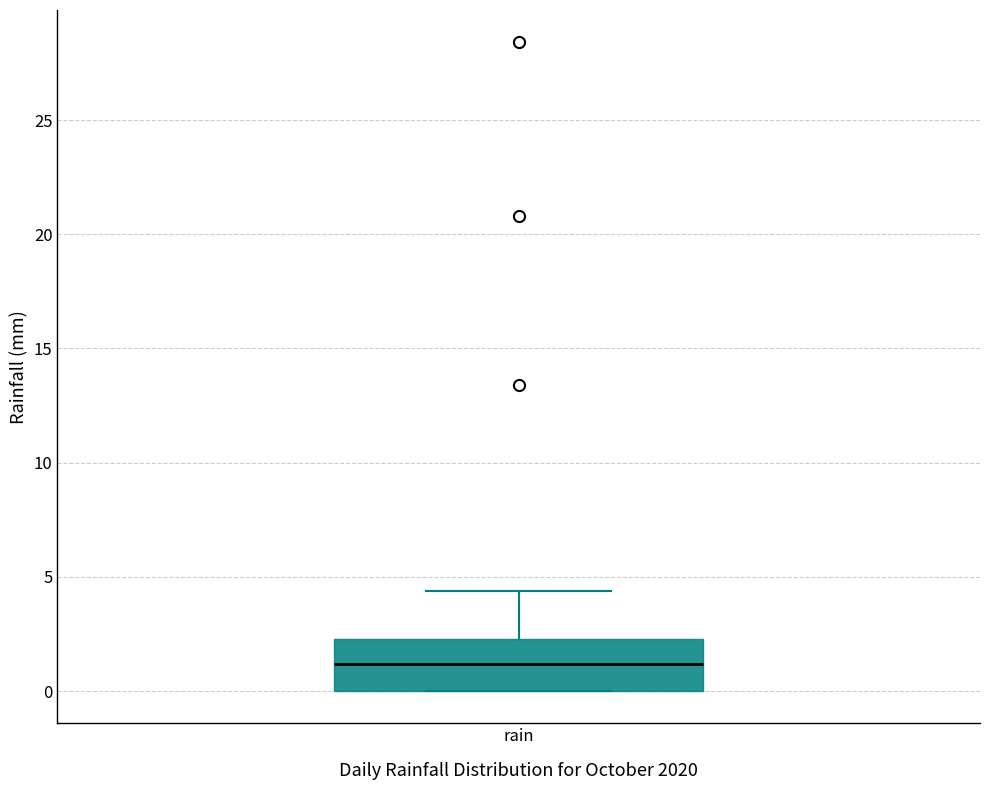

Where is the upper edge of the box for rain on the y-axis? The values are not printed on the chart, so give them approximately, as read against the axis.

2.5